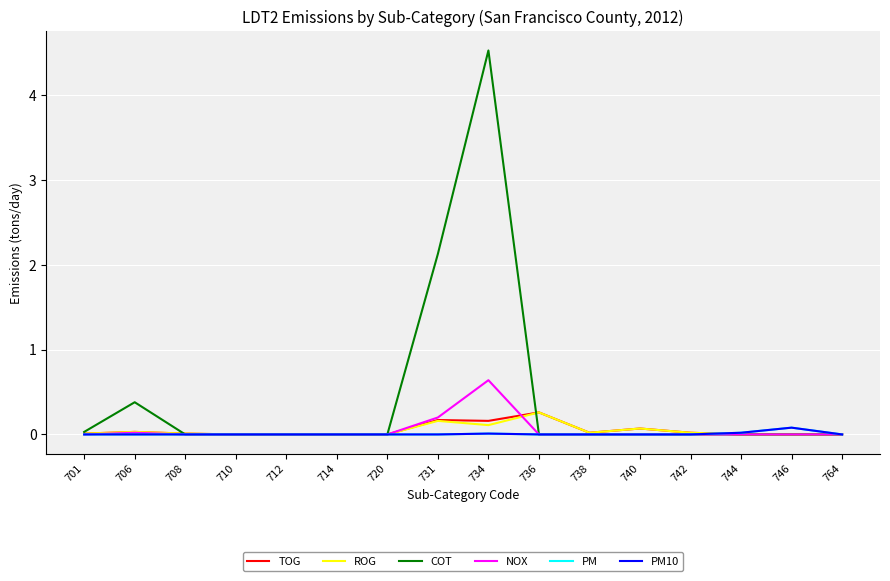

Reading left to right, transcribe all the data shown in this chart.

TOG: 701=0.0	706=0.0	708=0.0	710=0.0	712=0.0	714=0.0	720=0.0	731=0.2	734=0.2	736=0.3	738=0.0	740=0.1	742=0.0	744=0.0	746=0.0	764=0.0
ROG: 701=0.0	706=0.0	708=0.0	710=0.0	712=0.0	714=0.0	720=0.0	731=0.2	734=0.1	736=0.3	738=0.0	740=0.1	742=0.0	744=0.0	746=0.0	764=0.0
COT: 701=0.0	706=0.4	708=0.0	710=0.0	712=0.0	714=0.0	720=0.0	731=2.1	734=4.5	736=0.0	738=0.0	740=0.0	742=0.0	744=0.0	746=0.0	764=0.0
NOX: 701=0.0	706=0.0	708=0.0	710=0.0	712=0.0	714=0.0	720=0.0	731=0.2	734=0.6	736=0.0	738=0.0	740=0.0	742=0.0	744=0.0	746=0.0	764=0.0
PM: 701=0.0	706=0.0	708=0.0	710=0.0	712=0.0	714=0.0	720=0.0	731=0.0	734=0.0	736=0.0	738=0.0	740=0.0	742=0.0	744=0.0	746=0.1	764=0.0
PM10: 701=0.0	706=0.0	708=0.0	710=0.0	712=0.0	714=0.0	720=0.0	731=0.0	734=0.0	736=0.0	738=0.0	740=0.0	742=0.0	744=0.0	746=0.1	764=0.0